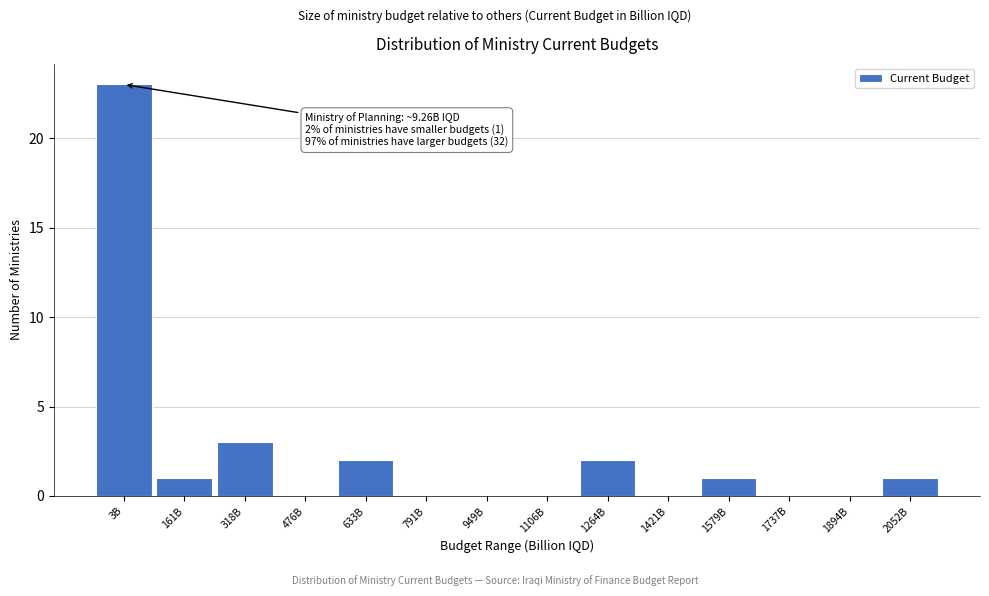

Reading left to right, extract all data points from this chart.

3B=23	161B=1	318B=3	476B=0	633B=2	791B=0	949B=0	1106B=0	1264B=2	1421B=0	1579B=1	1737B=0	1894B=0	2052B=1